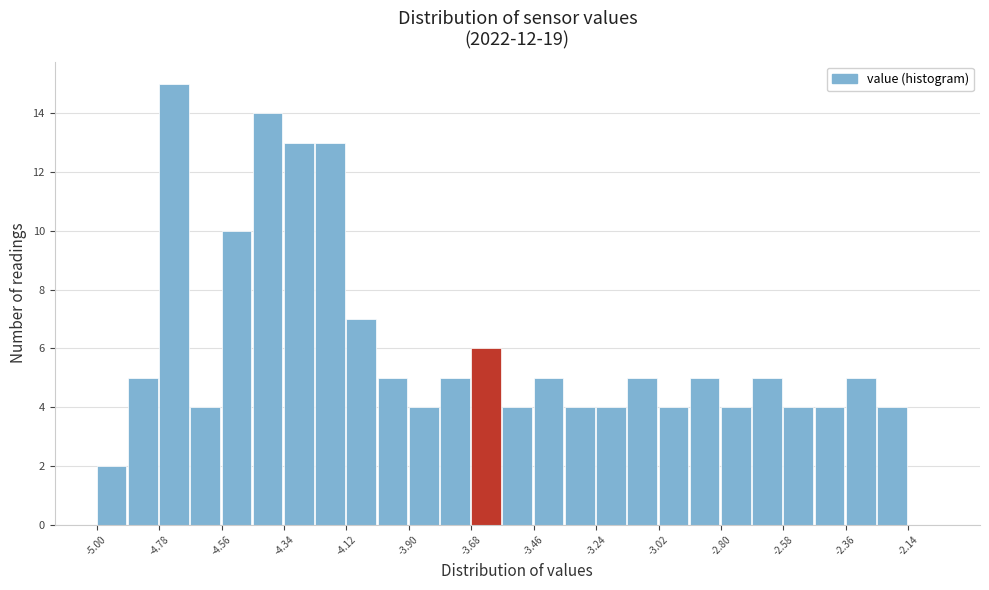

Read against the x-axis, roughly where is the centre of the tallest bar?

-4.75